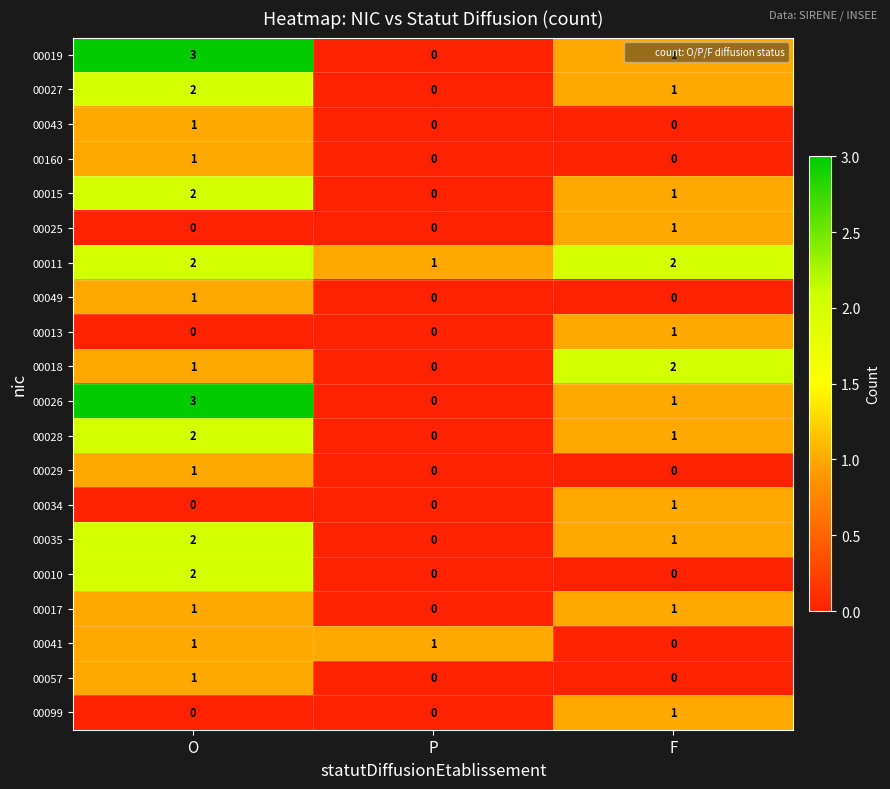

Which series changed the most between P and F?

00018